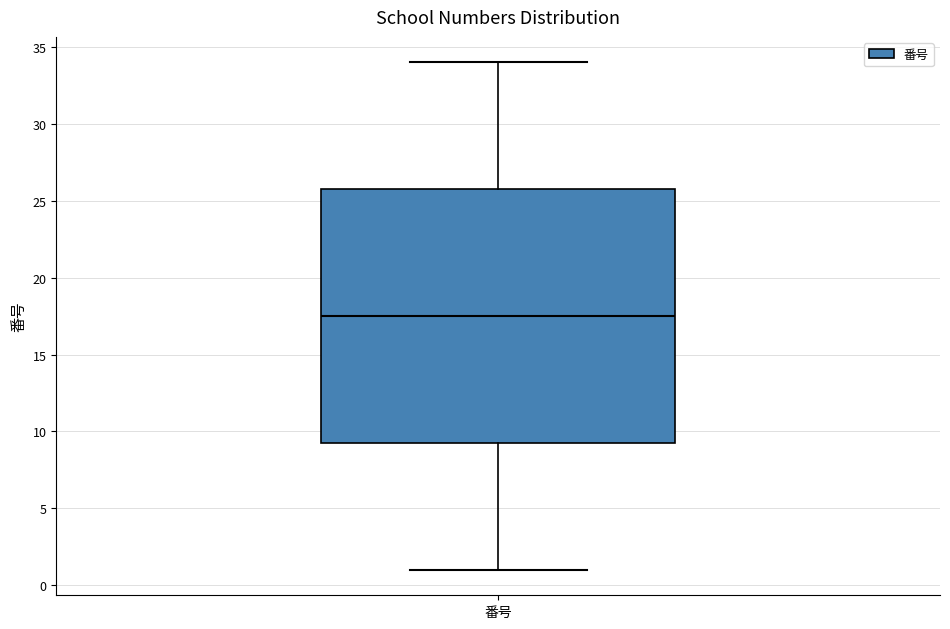

Where does the lower whisker of the box for 番号 end on the y-axis? The values are not printed on the chart, so give them approximately, as read against the axis.

1.0